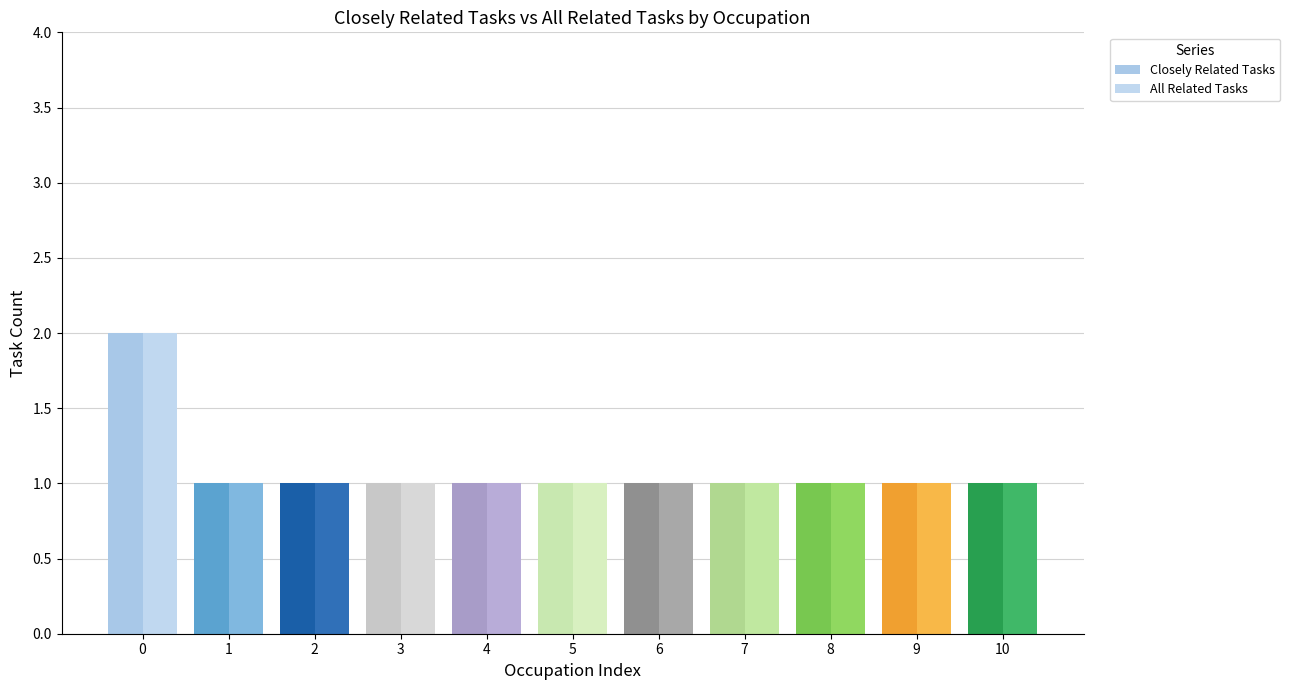

Count the All Related Tasks values in the range 1 to 2.

11